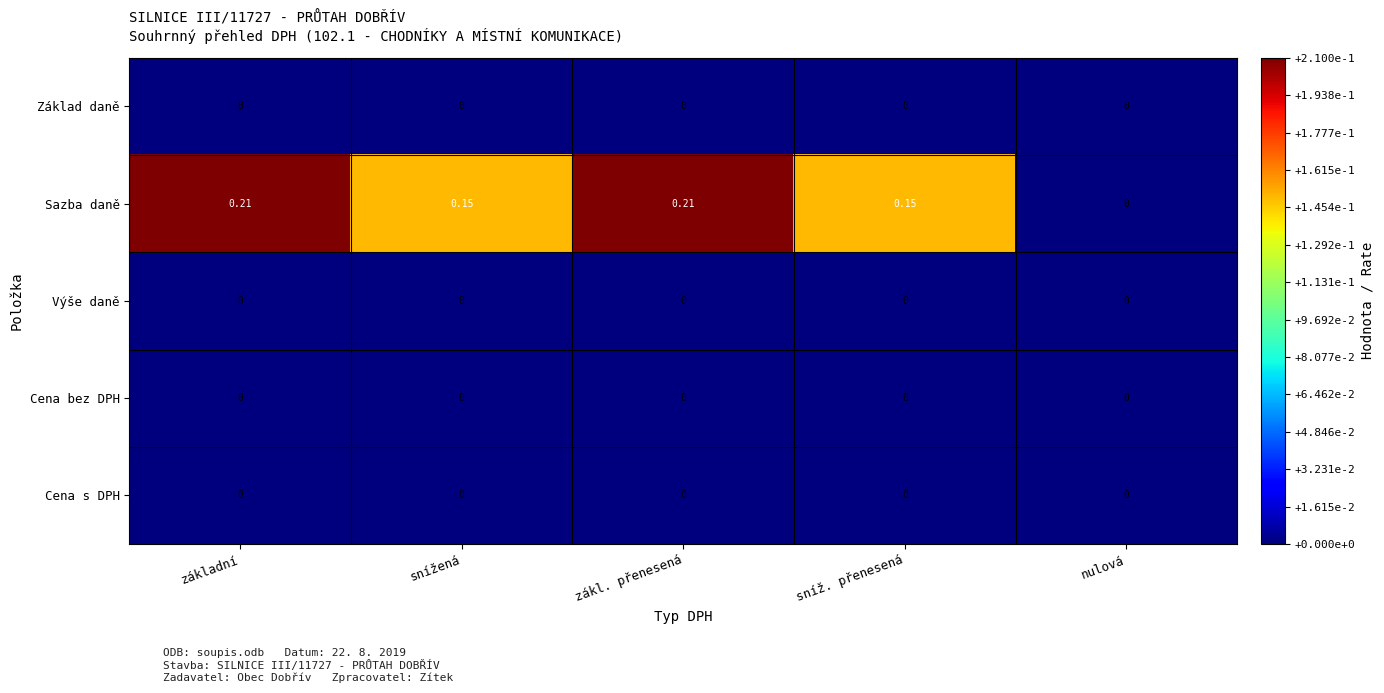

Between snížená and nulová, which series saw the biggest shift?

Sazba daně